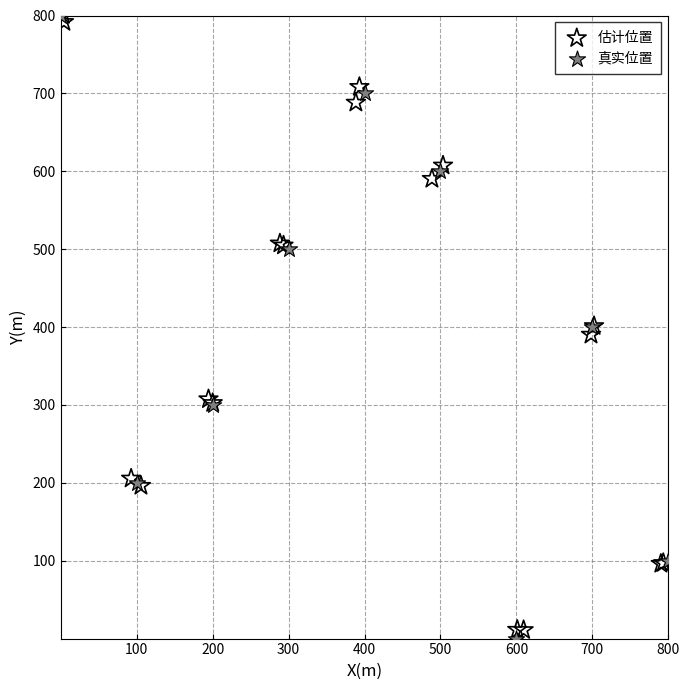

What are all the series names shown in the legend?

估计位置, 真实位置